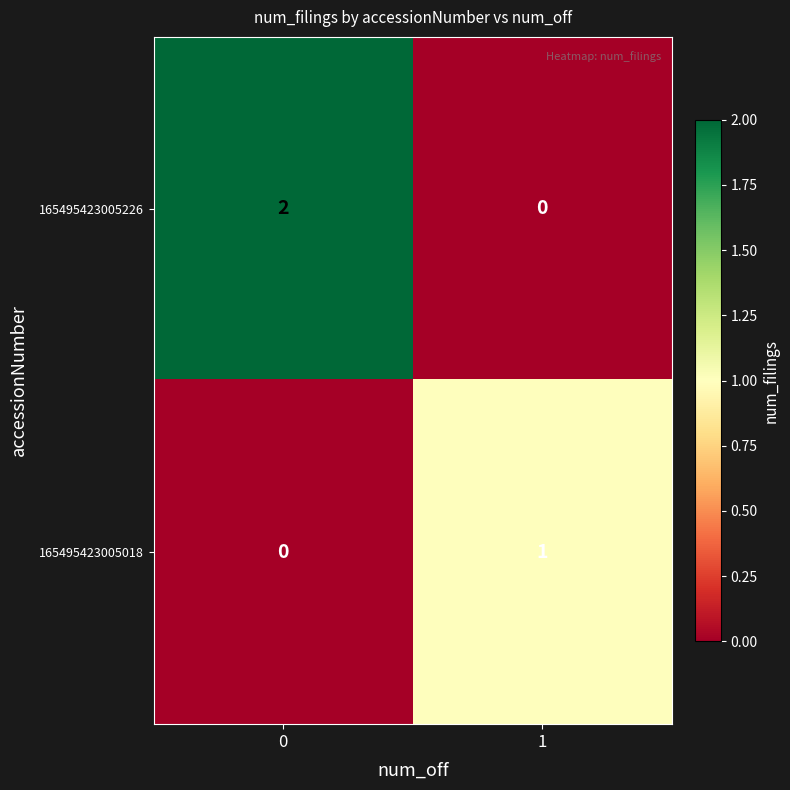

Which series has the widest spread of values?

165495423005226